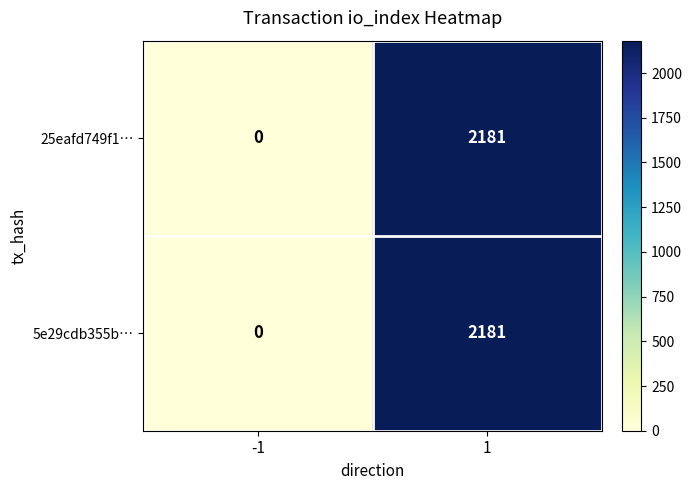

What is the approximate value of 25eafd749f1… at 1?

2181